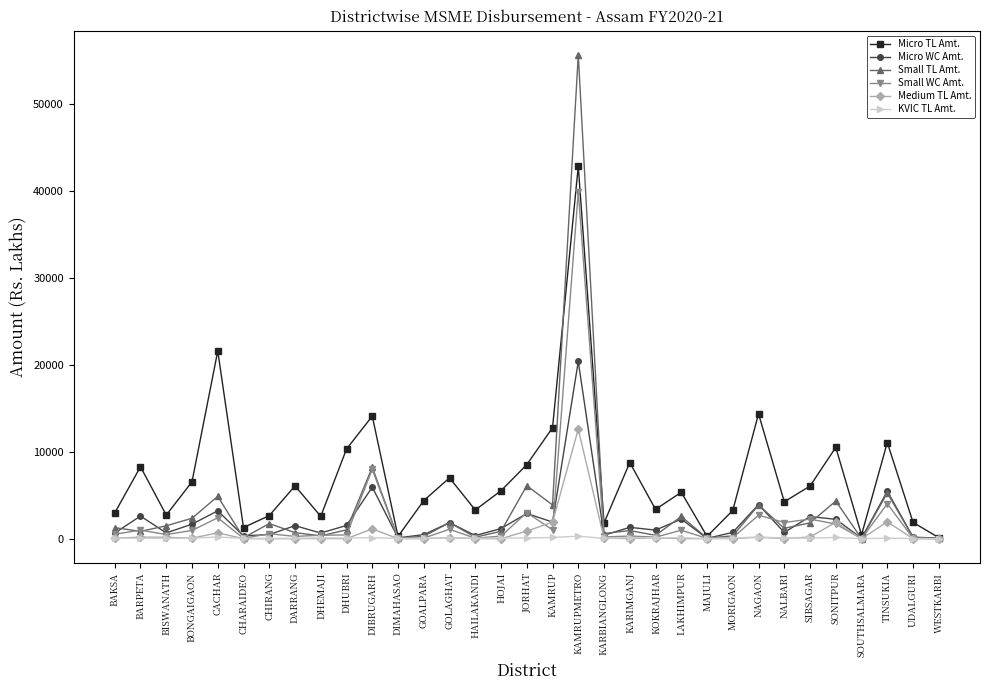

How many values in the Small WC Amt. series exceed 477?

17